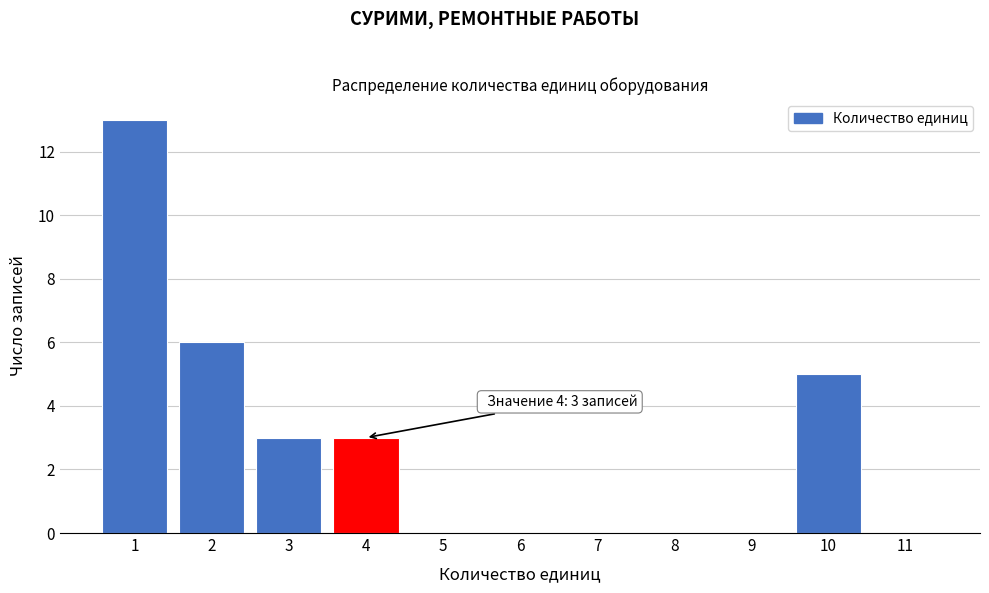

Over which range of the x-axis is the bar tallest?

0.5 to 1.5